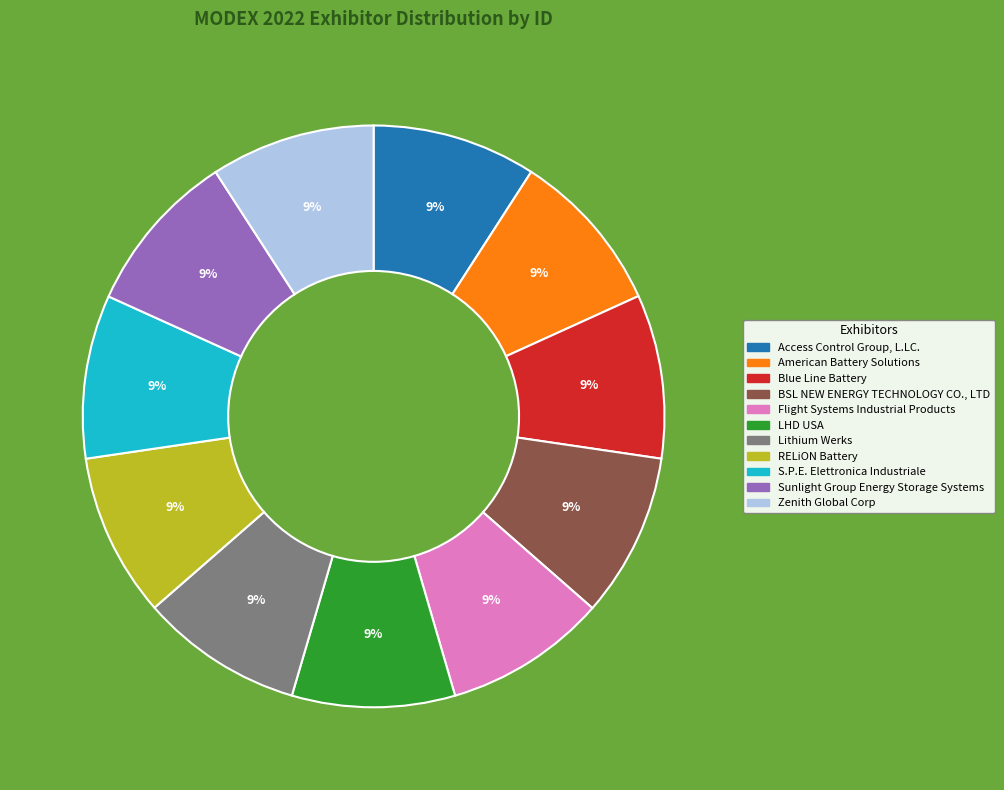

Is it true that American Battery Solutions is 9% of the pie?

True